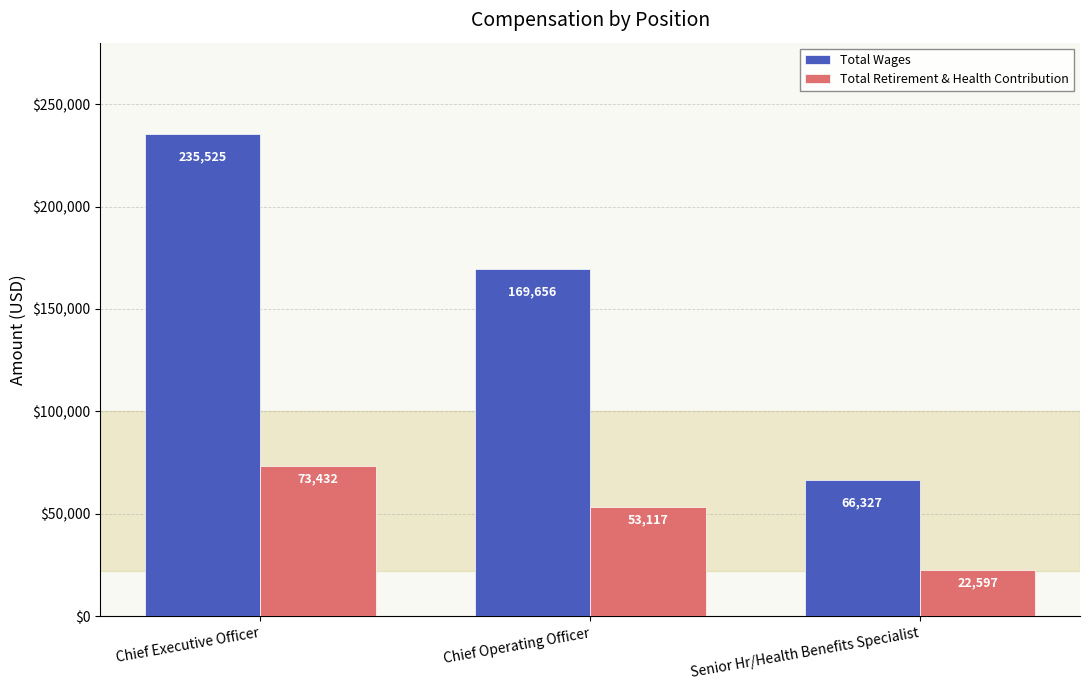

Rank the series by their maximum value, from lowest to highest.

Total Retirement & Health Contribution, Total Wages